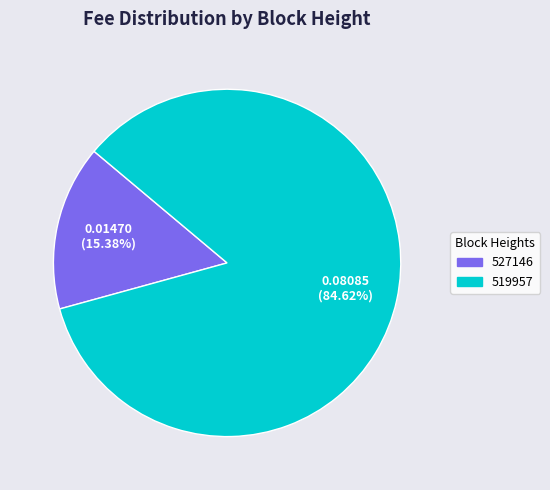

Which category has the smallest portion of the pie?

527146